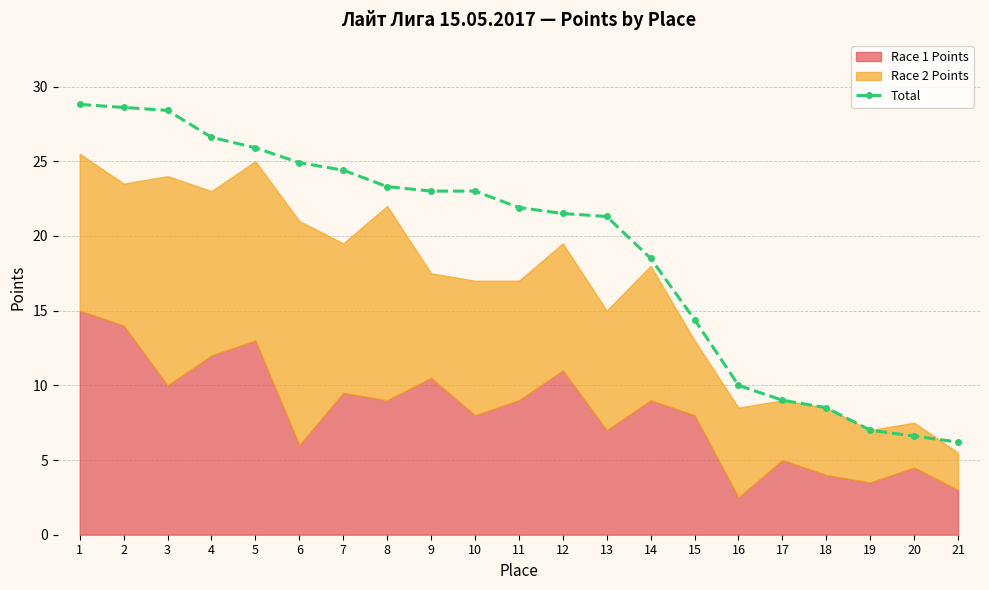

Which category has the lowest value across all series?

21